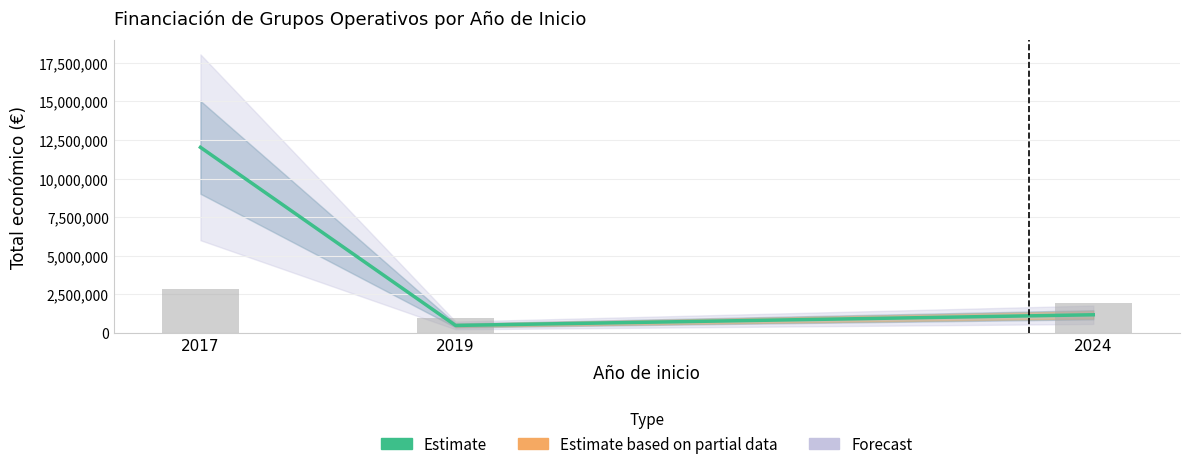

At which category does the chart reach its minimum across all series?

2019